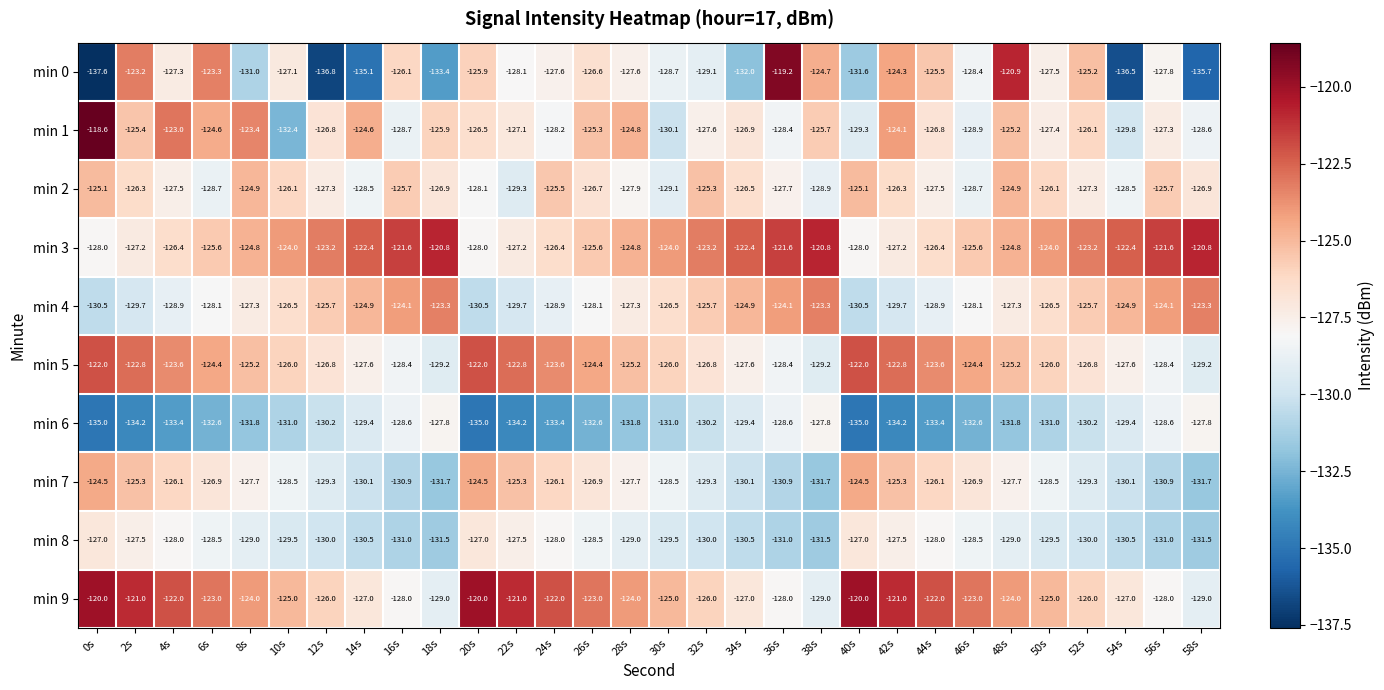

The value of min 8 at 2s is -127.5. True or false?

True